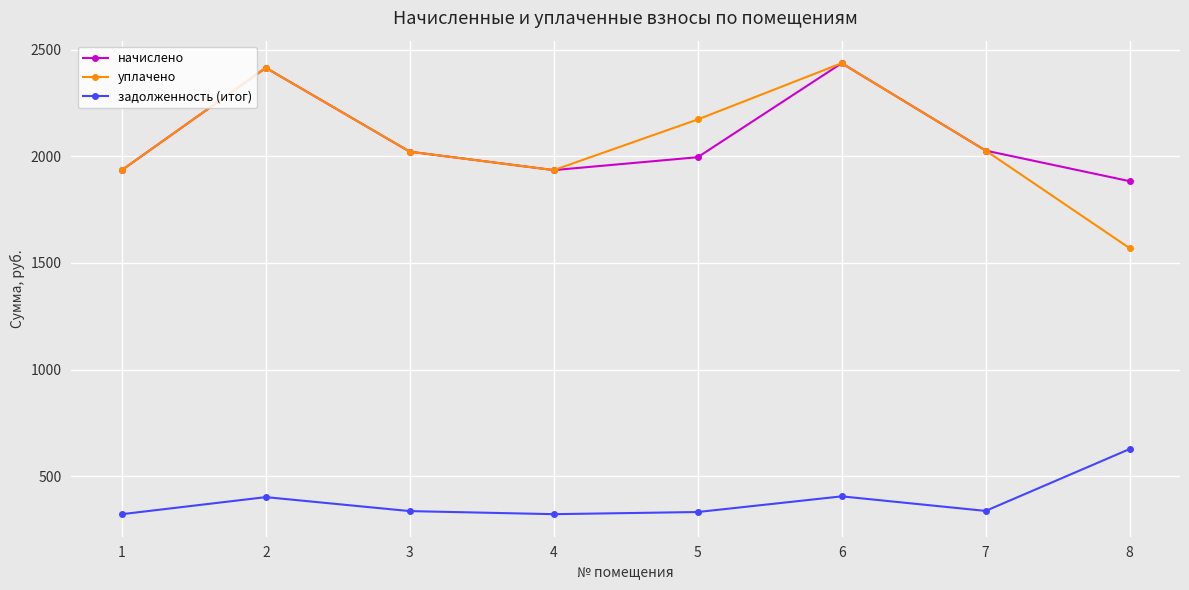

At which category does задолженность (итог) reach its first local peak?

2